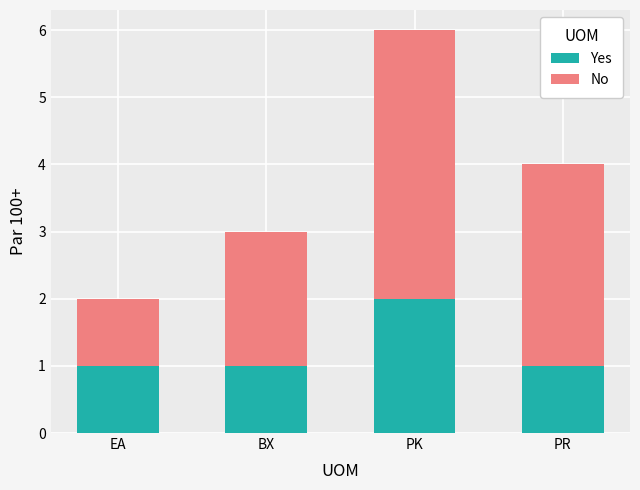

At which label does Yes reach its peak?

PK